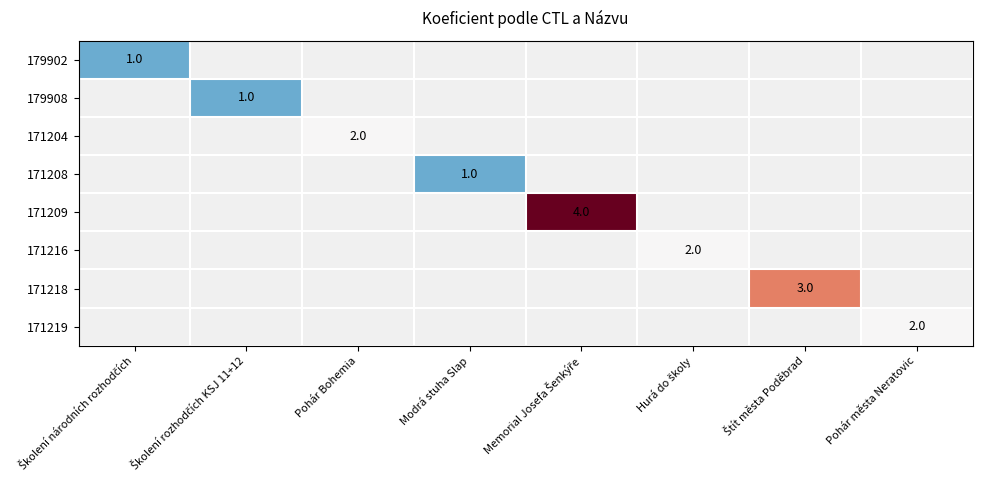

What is the lowest value of the 179902 series?

1.0